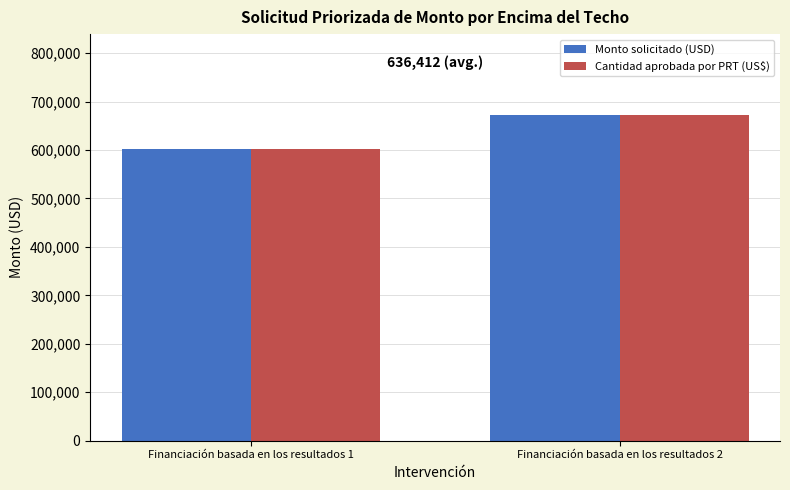

What is the sum of all Monto solicitado (USD) values?

1272825